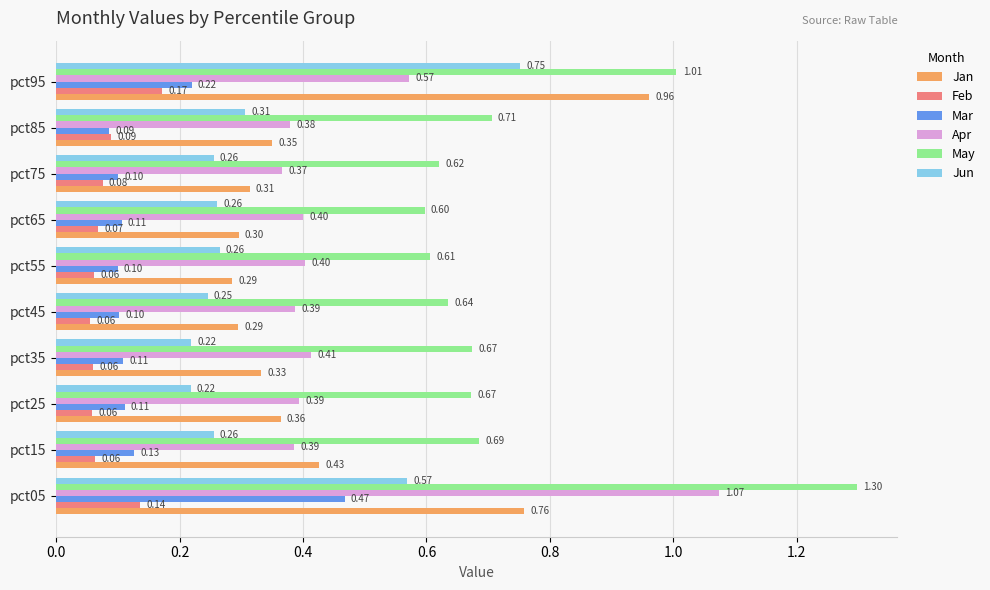

What is the sum of the Jan values at pct55 and pct25?

0.6